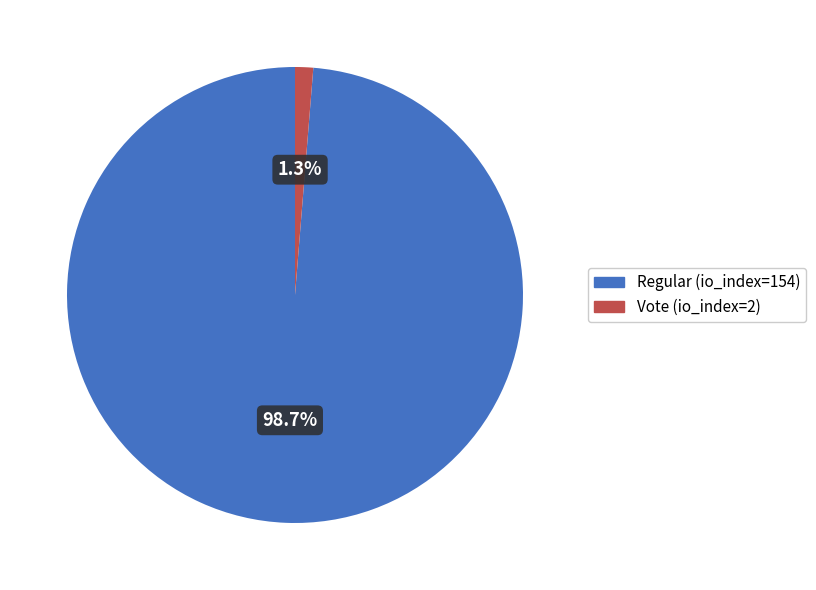

The Vote (io_index=2) slice represents 13% of the pie. True or false?

False